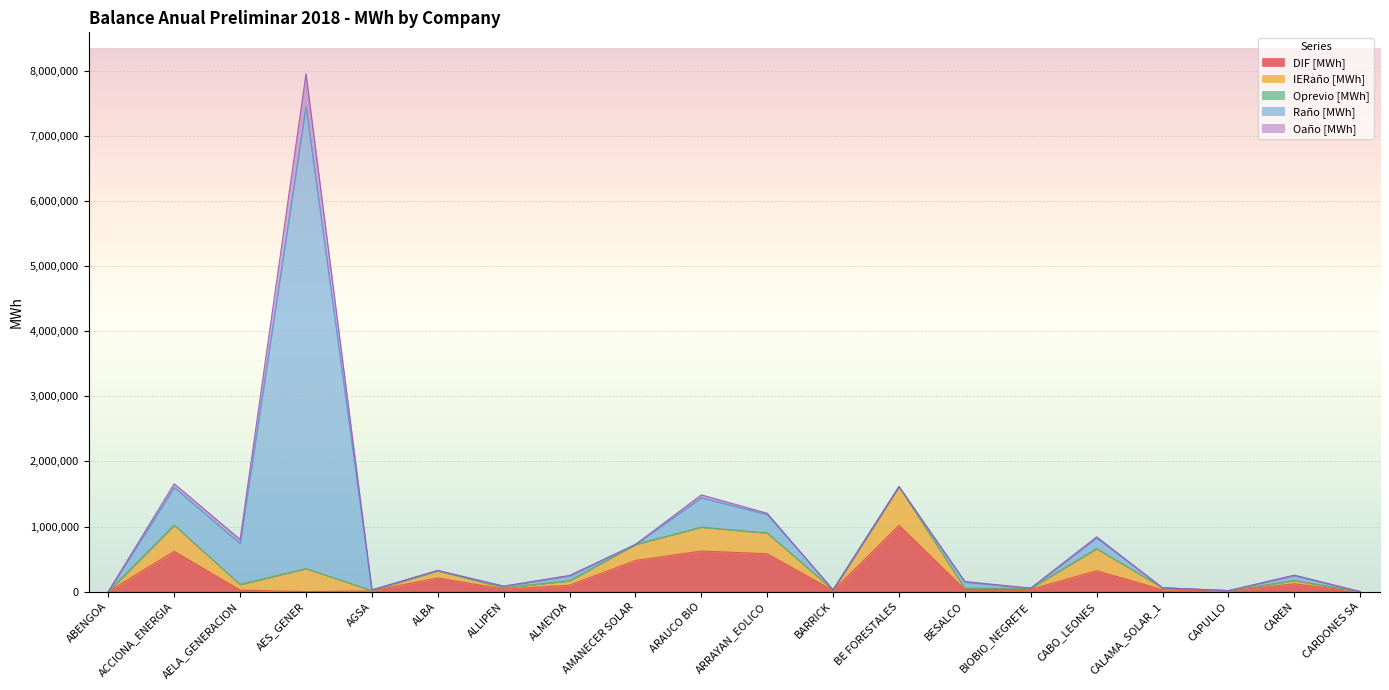

What is the label of the 15th point from the right?

ALBA